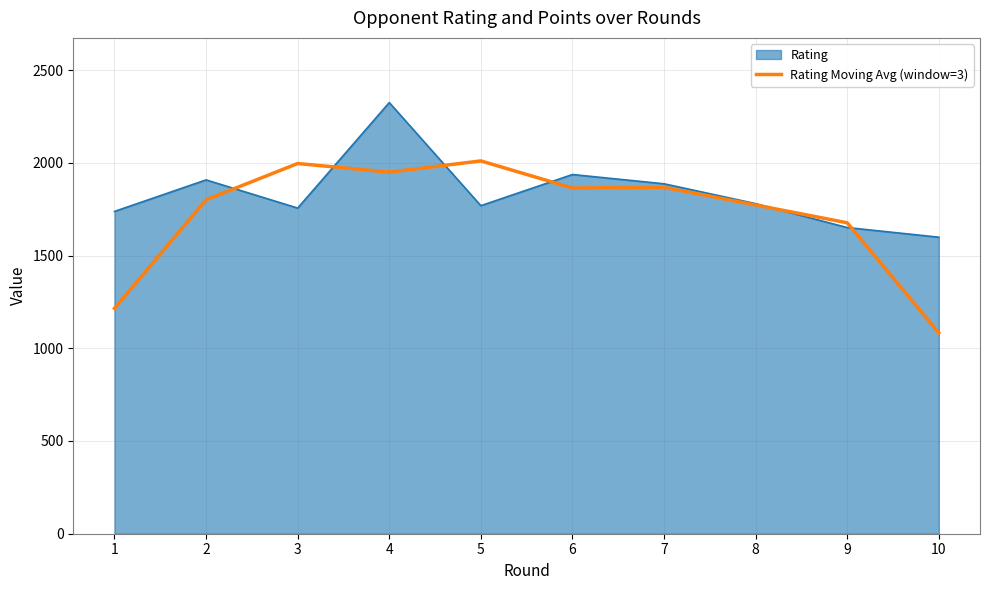

Which category has the lowest value across all series?

10